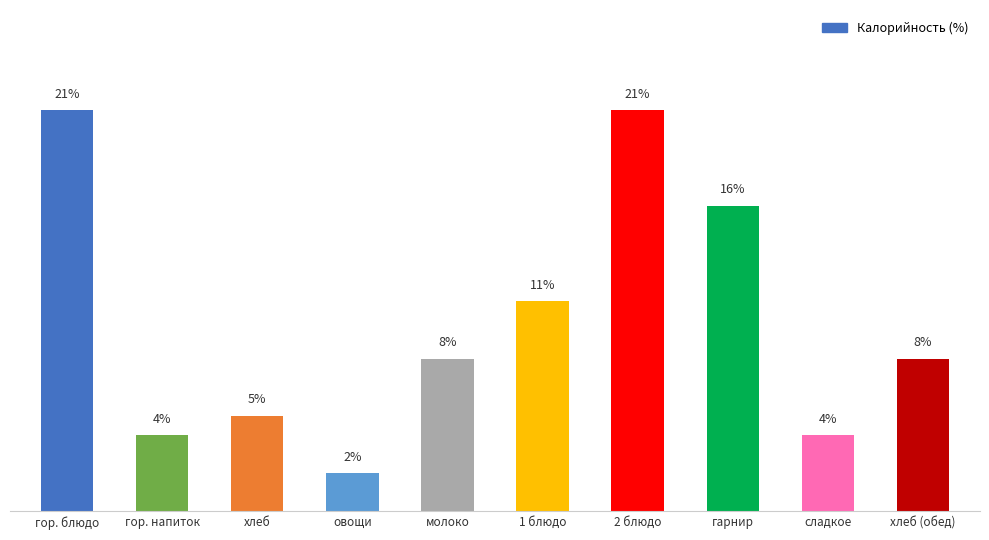

Are the bars horizontal?

No